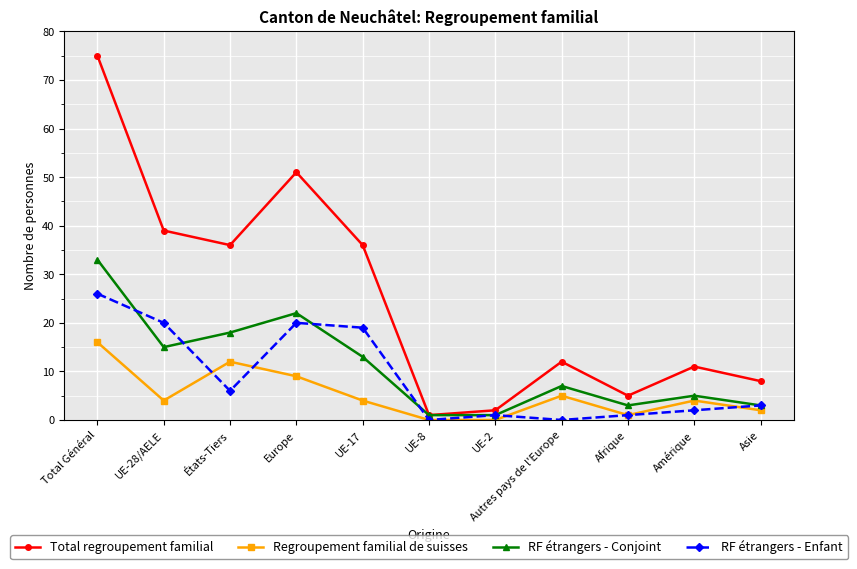

Is it true that RF étrangers - Conjoint equals 8 at Amérique?

False